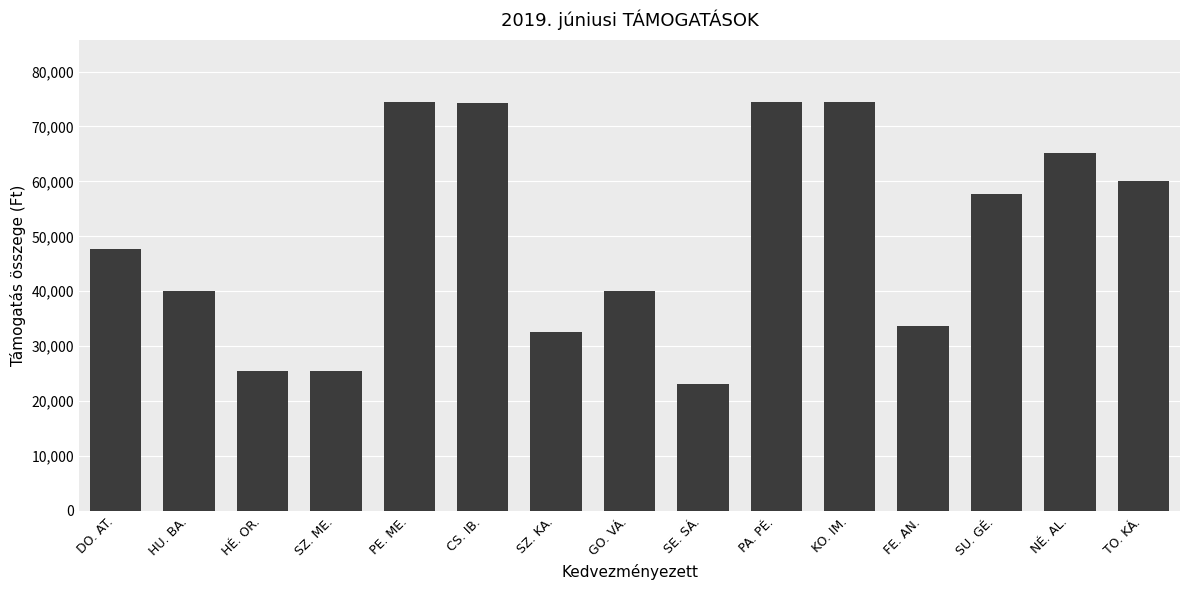

What is the label of the 10th bar from the left?

PA. PÉ.